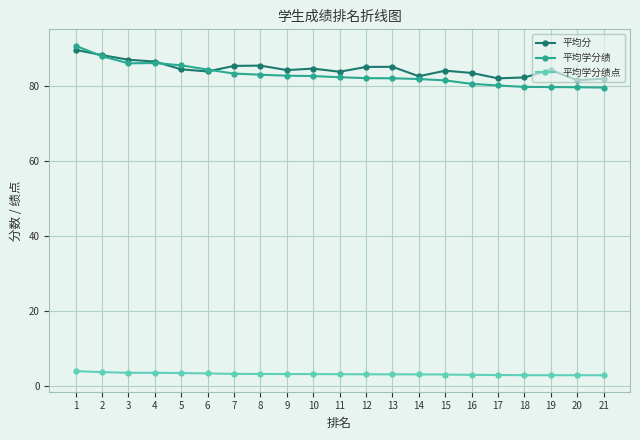

What is the spread (max minus min) of values at 10?

81.5